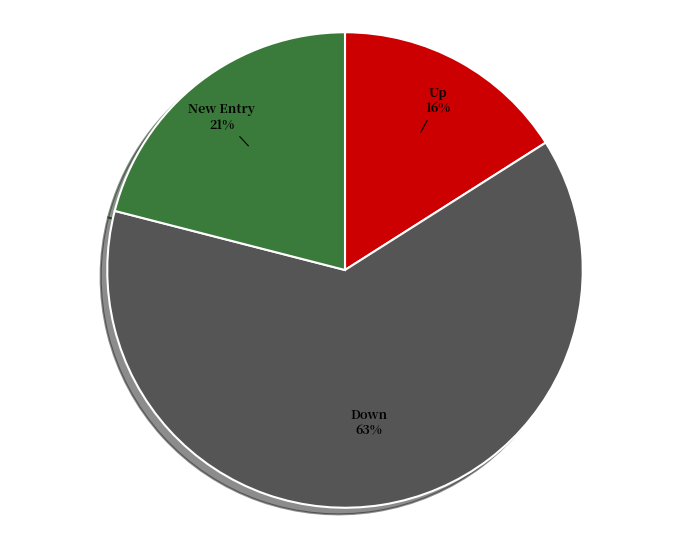

To the nearest percent, what is the average slice percentage?

33%